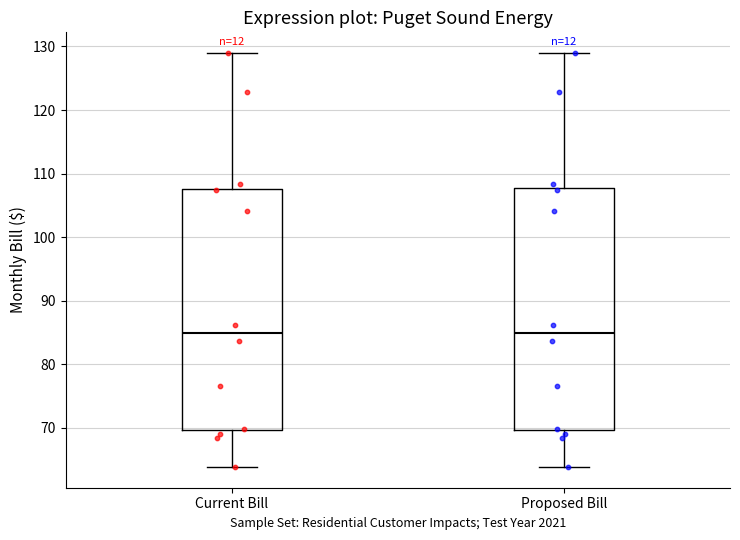

Reading left to right, read every box against the y-axis: the position of its median line, the range the box covers, and the ends of its whiskers. The values are not printed on the chart, so give them approximately, as read against the axis.

Current Bill: median 85, box 70 to 108, whiskers 64 to 129
Proposed Bill: median 85, box 70 to 108, whiskers 64 to 129